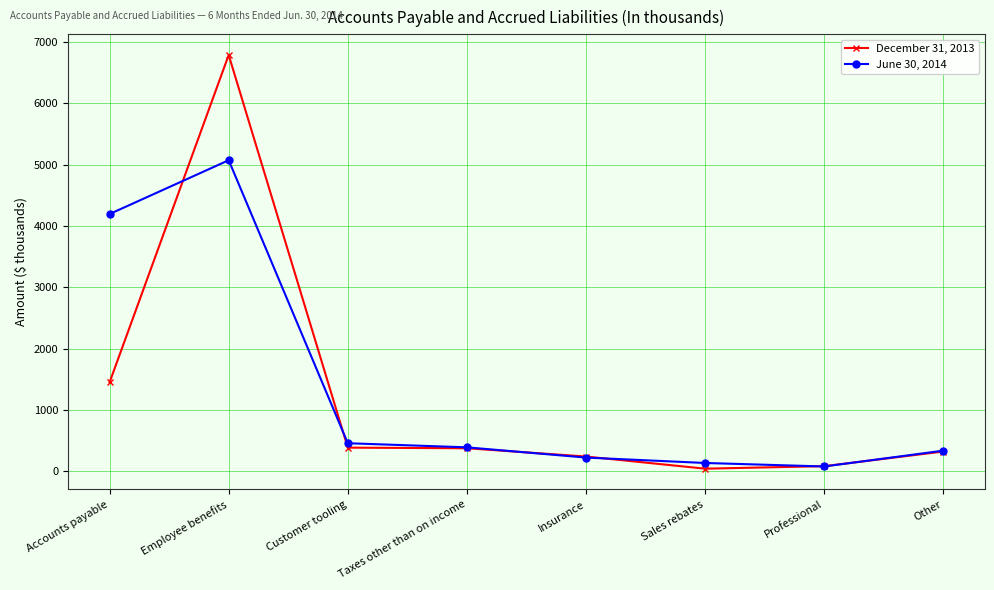

Which series has the largest total across all categories?

June 30, 2014